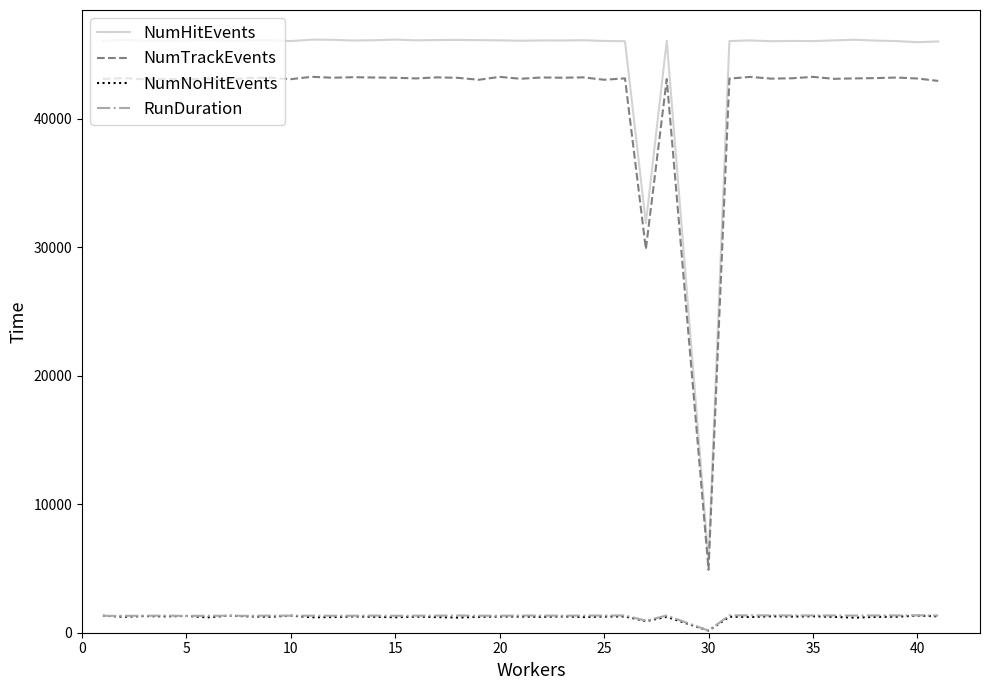

Which series has the largest total across all categories?

NumHitEvents